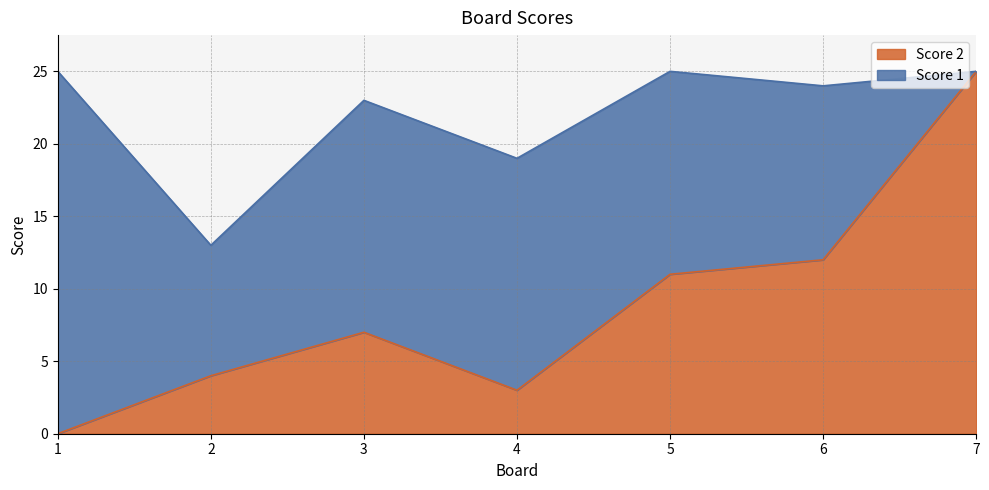

How many values are below 7?

3